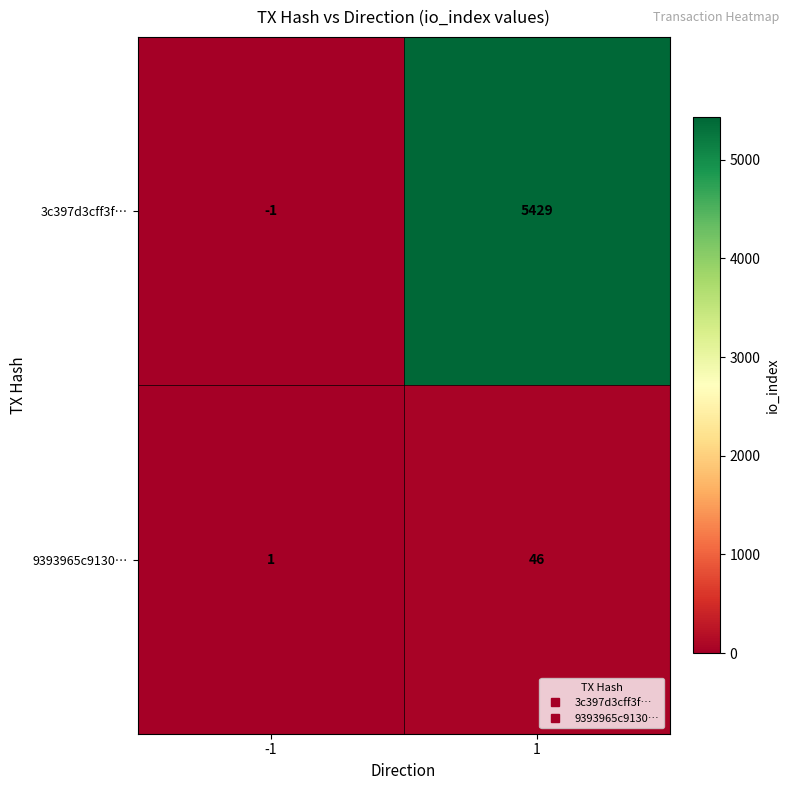

Between -1 and 1, which series saw the biggest shift?

3c397d3cff3f…